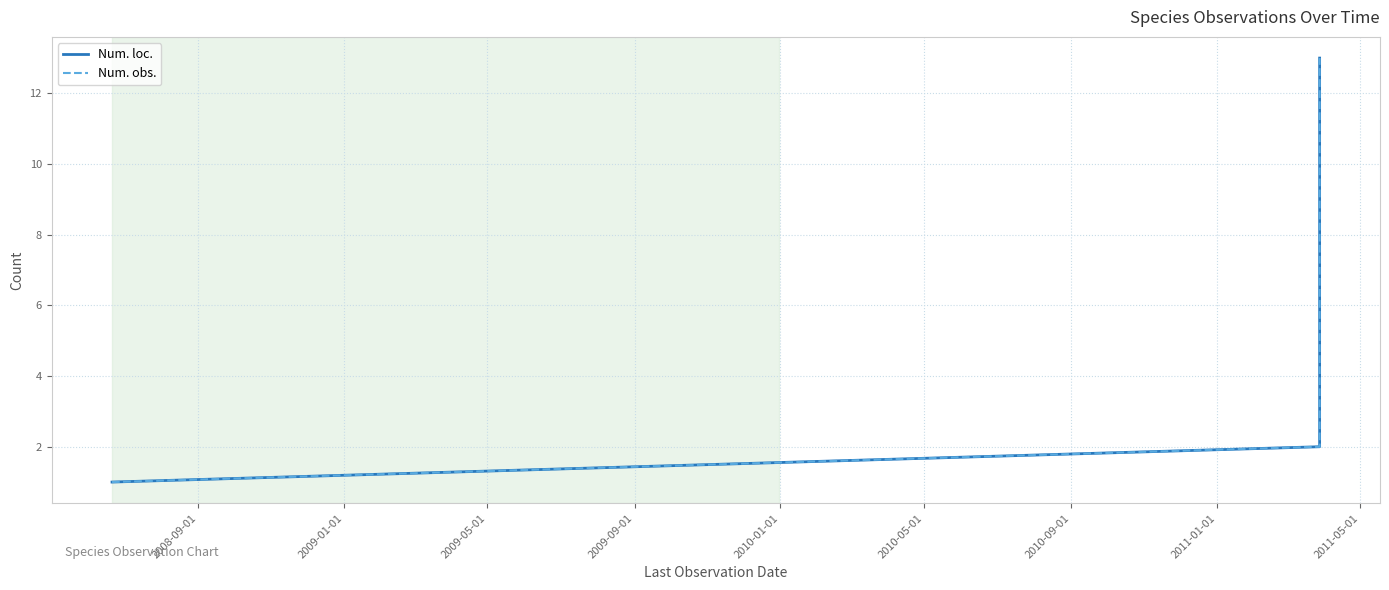

Reading right to left, list all the values displayed in this chart.

Num. loc.: 13	12	11	10	9	8	7	6	5	4	3	2	1
Num. obs.: 13	12	11	10	9	8	7	6	5	4	3	2	1